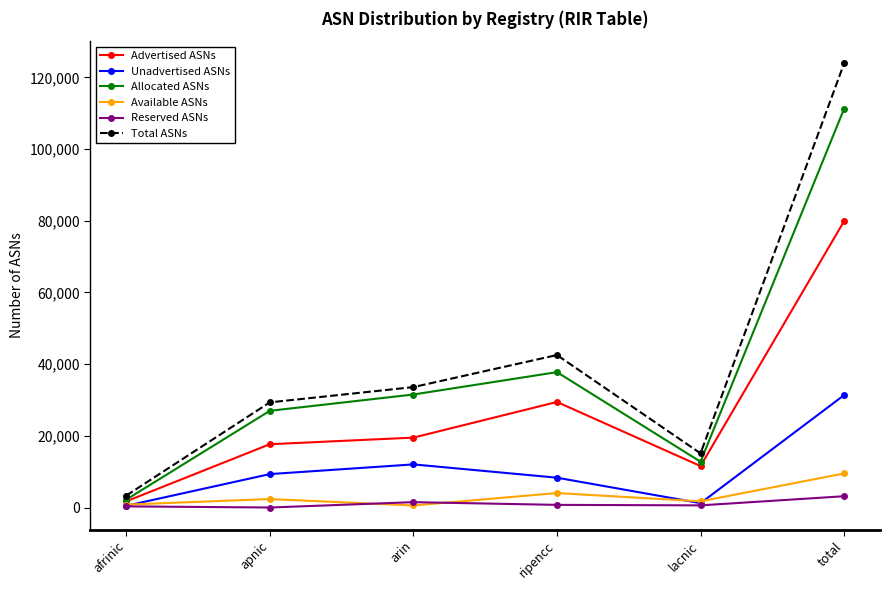

Rank the series by their maximum value, from lowest to highest.

Reserved ASNs, Available ASNs, Unadvertised ASNs, Advertised ASNs, Allocated ASNs, Total ASNs